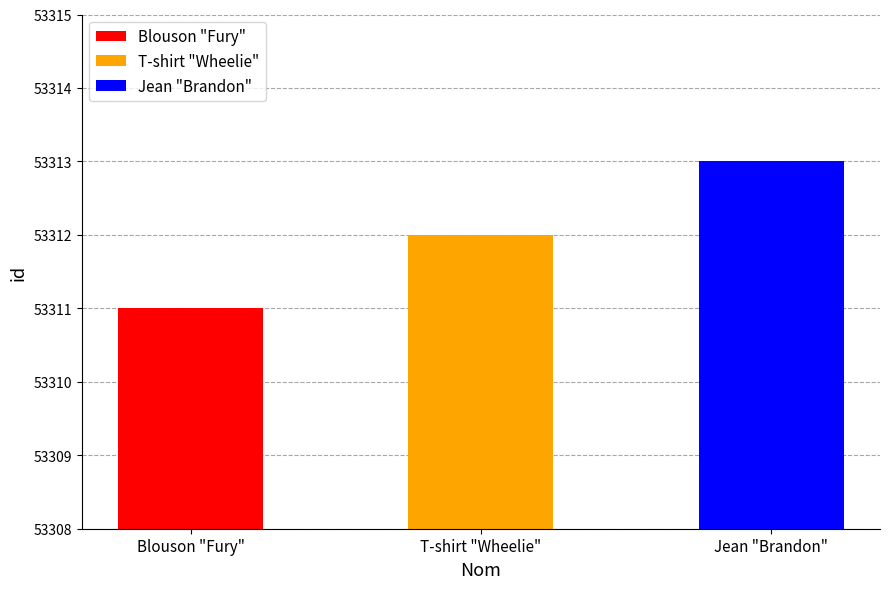

What position from the left is Jean "Brandon"?

3